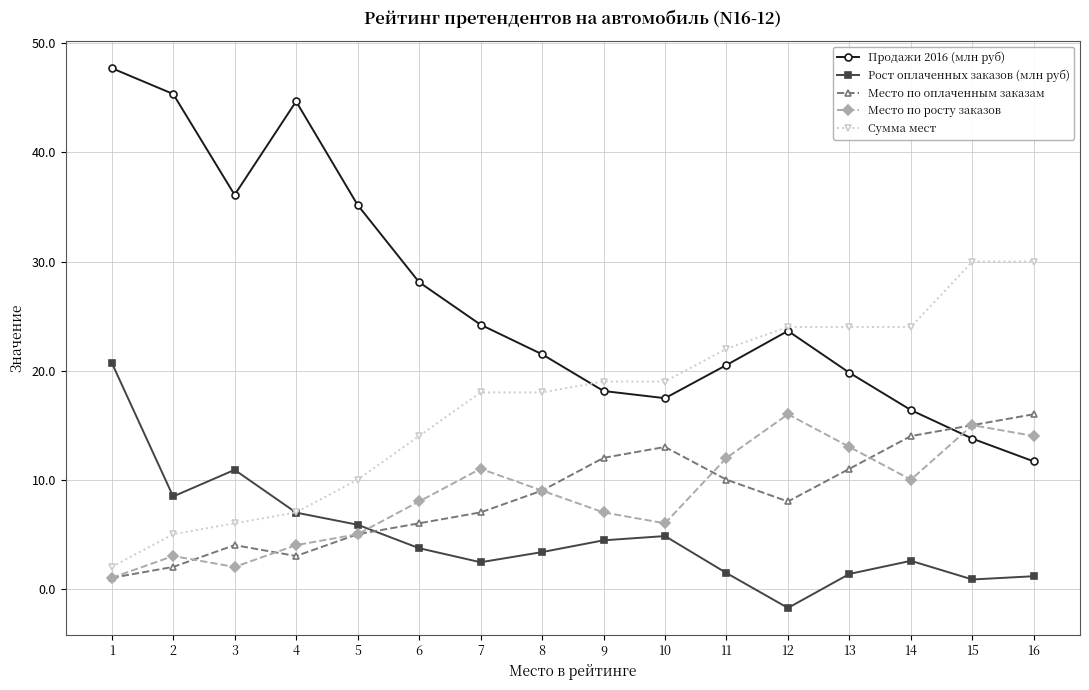

How many data points in Продажи 2016 (млн руб) are above 23?

8